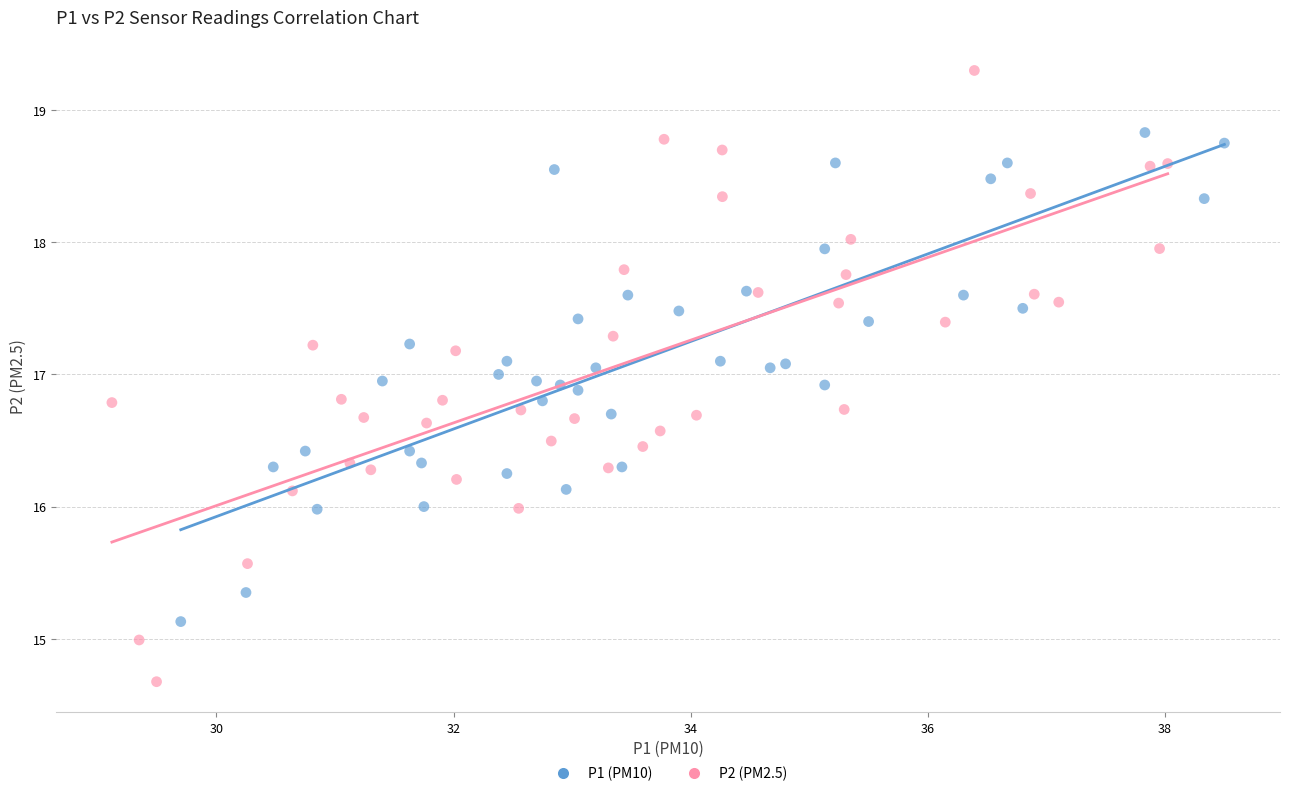

What are all the series names shown in the legend?

P1 (PM10), P2 (PM2.5)